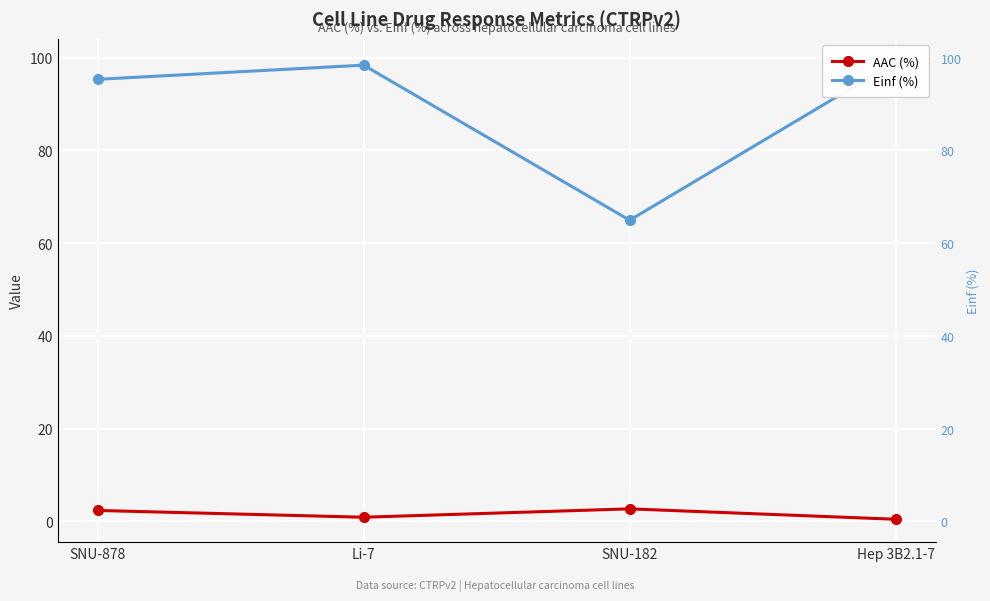

Which has a higher value, Hep 3B2.1-7 or SNU-878?

SNU-878